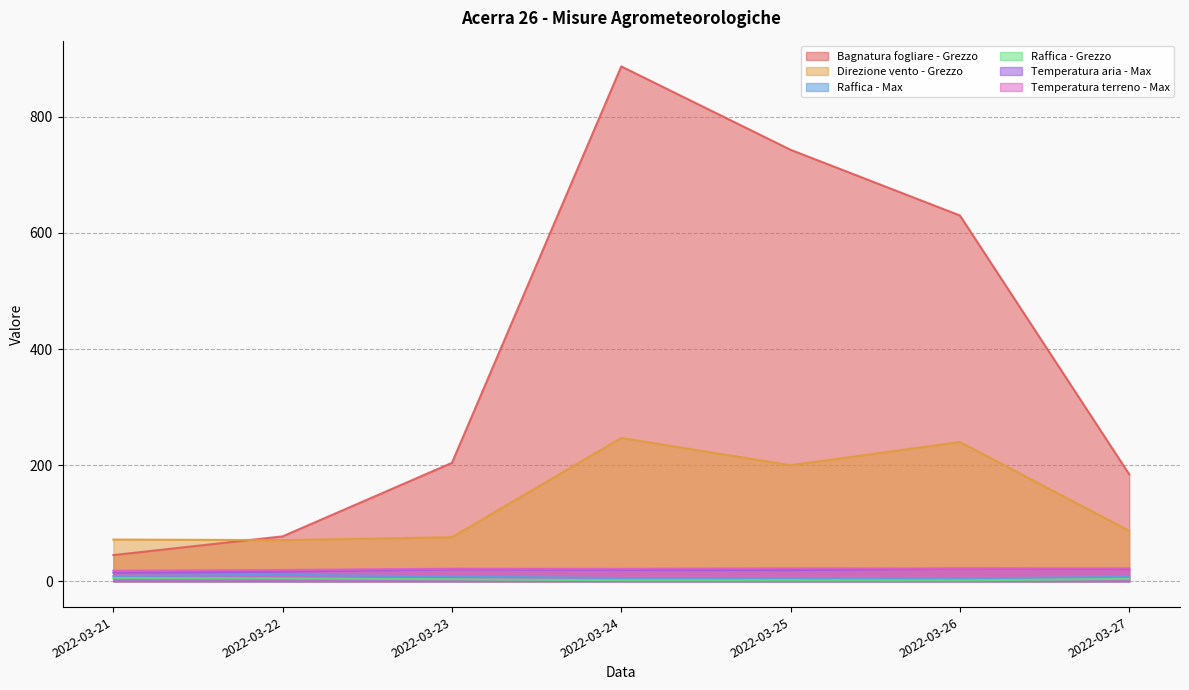

Read the Bagnatura fogliare - Grezzo value at 2022-03-25.

743.2